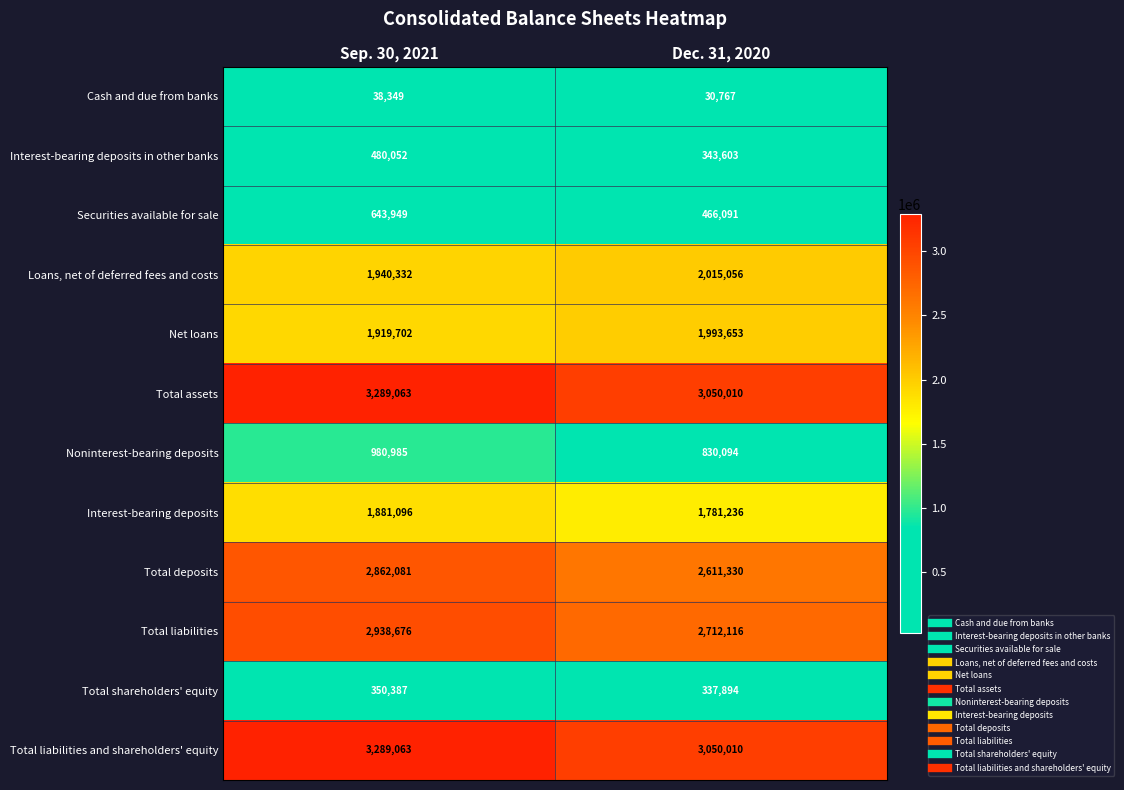

Which series has the largest range (max minus min)?

Total deposits